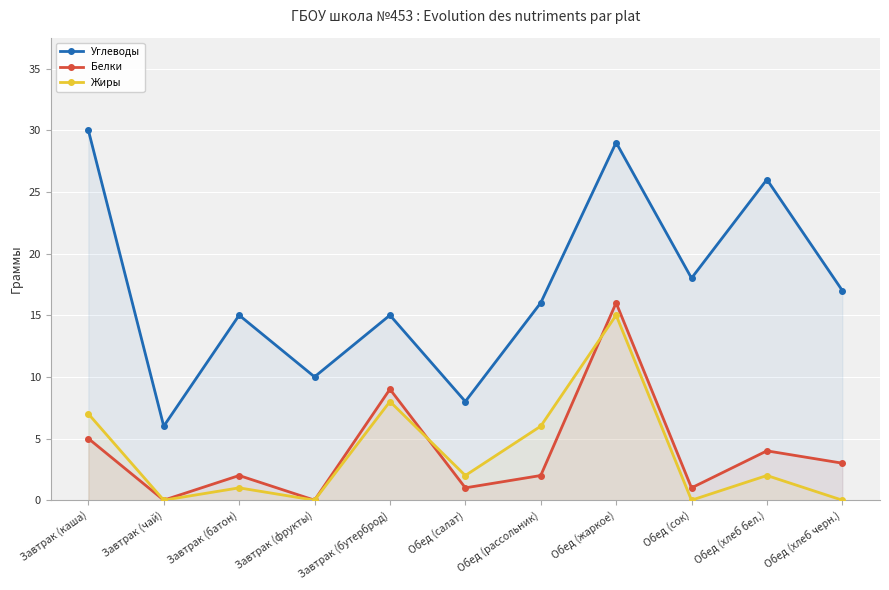

Which series changed the most between Завтрак (батон) and Завтрак (фрукты)?

Углеводы